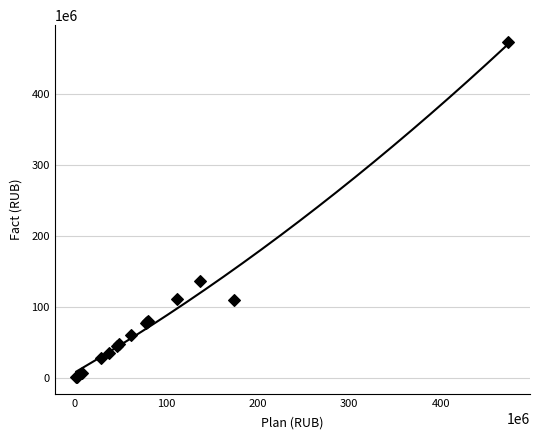

What Y value in the scatter plot is closest to 237757957?

137306093.8